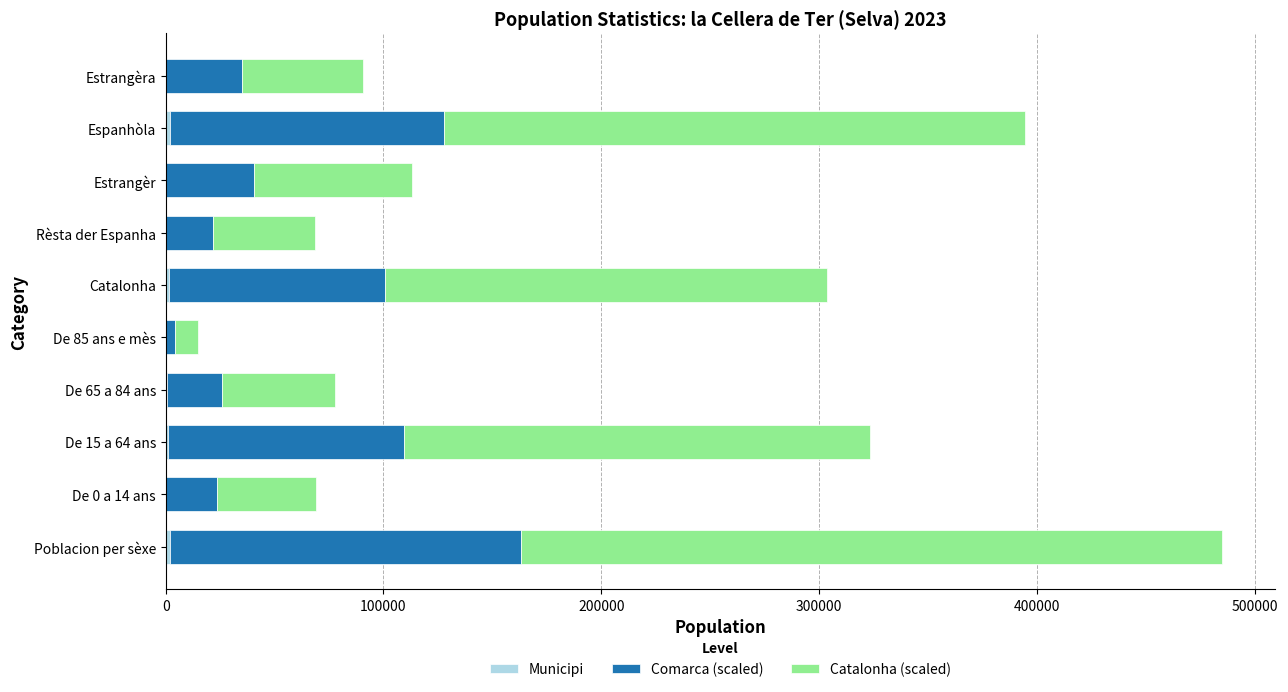

At which category is the sum across all series the highest?

Poblacion per sèxe